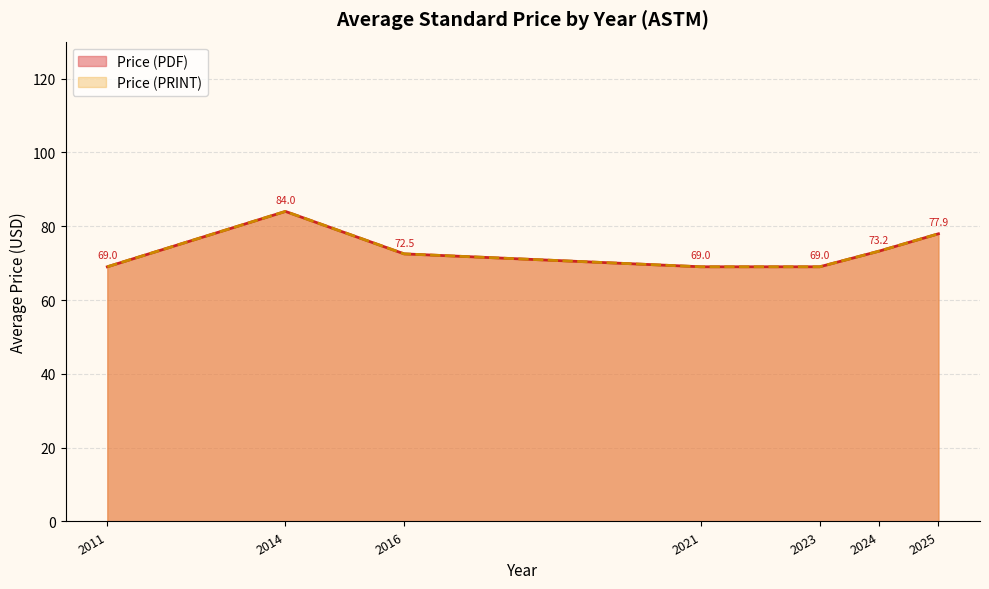

True or false: Price (PDF) and Price (PRINT) cross at least once.

False